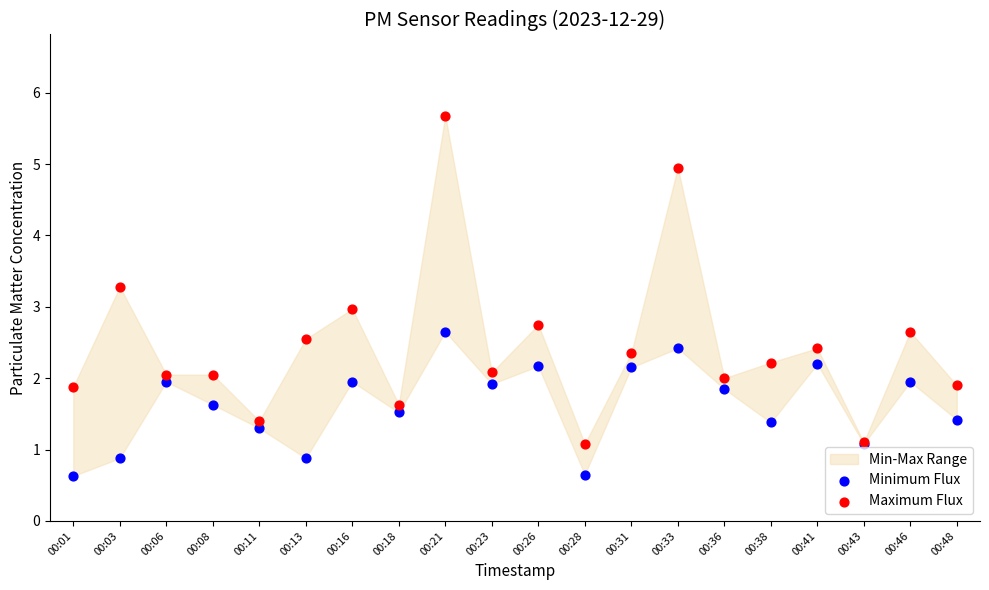

Which series has the widest spread of Y values?

Maximum Flux